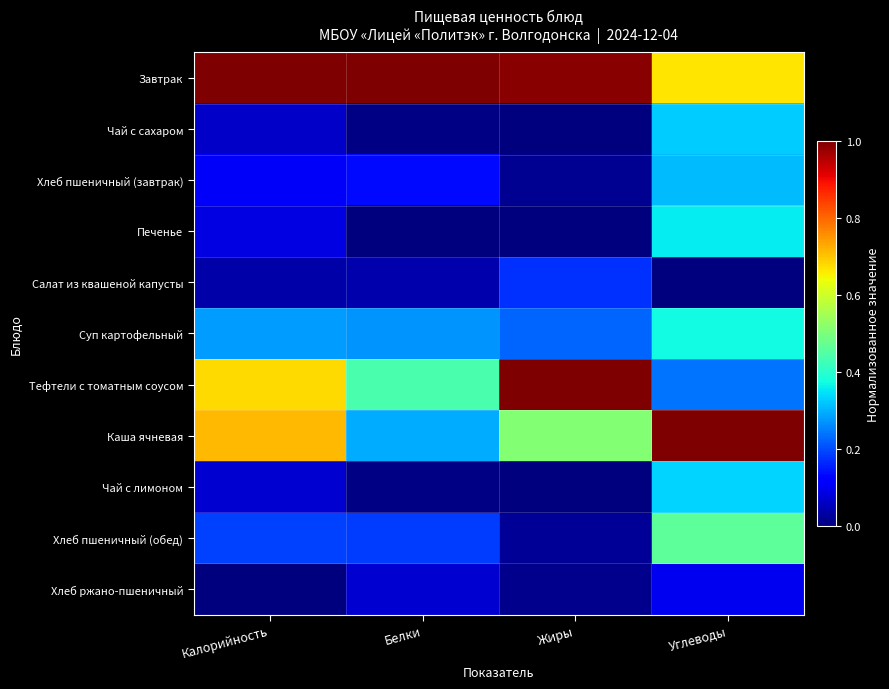

How many data points does each series have?

4